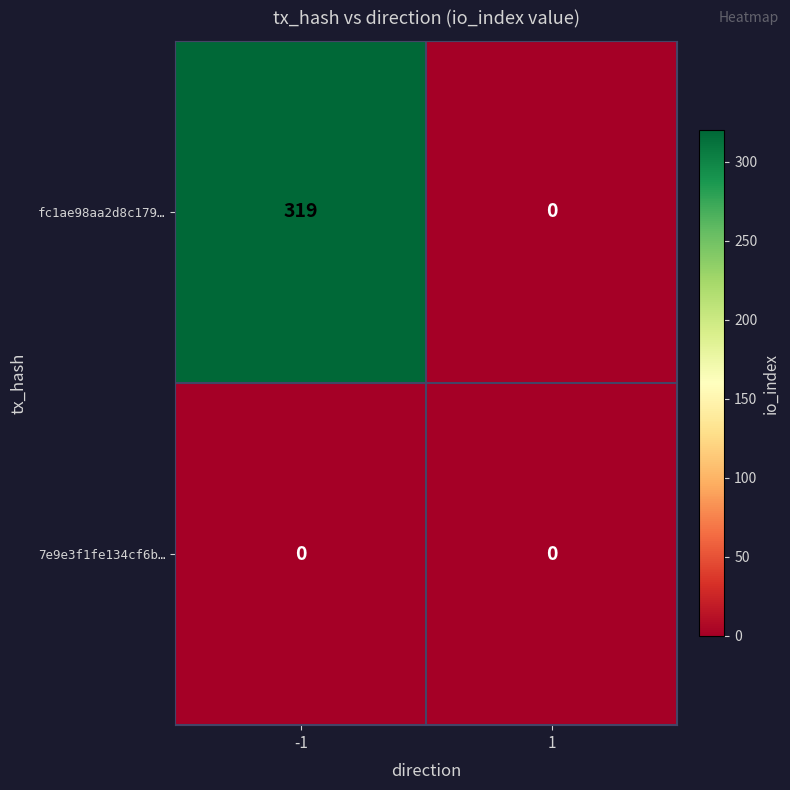

What is the difference between the highest and lowest values at -1?

319